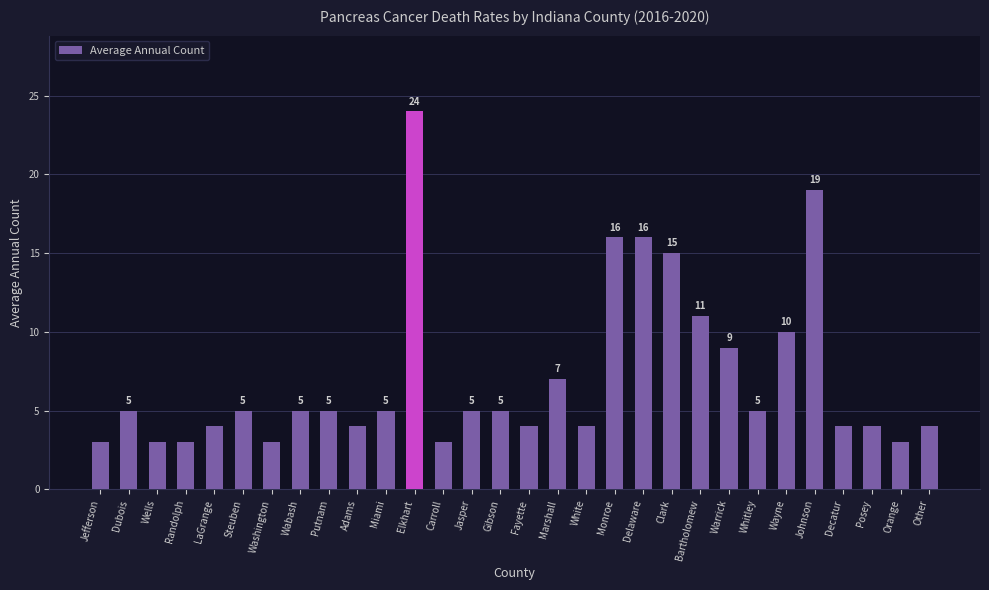

What is the average value?

7